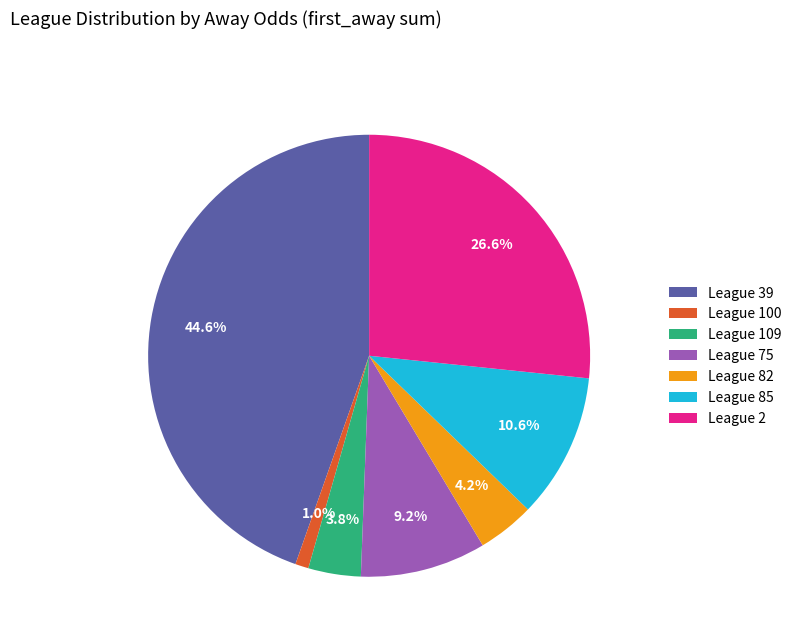

Which has a higher value, League 109 or League 100?

League 109